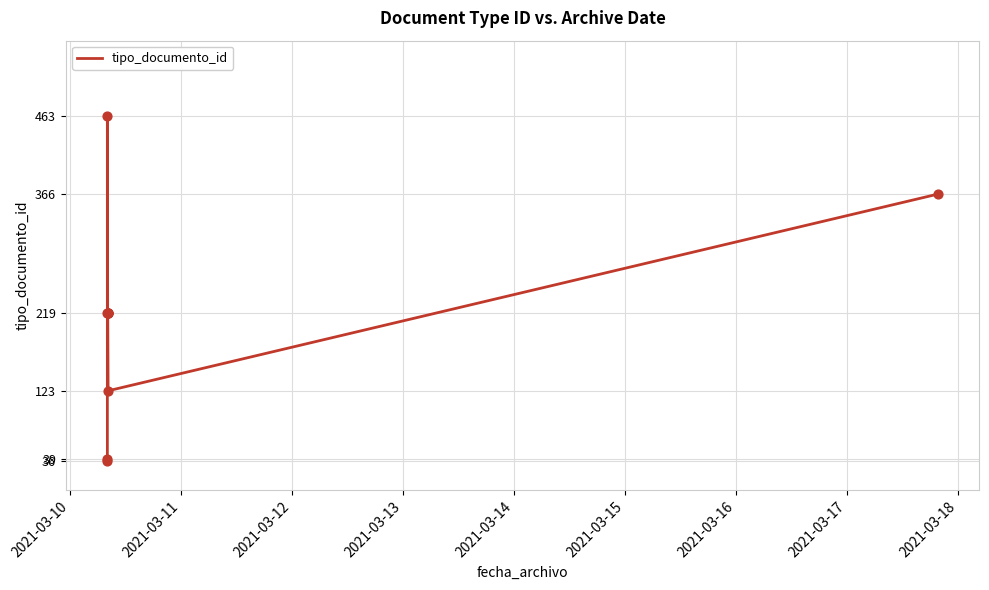

What is the change in value from 2021-03-11 to 2021-03-16?

+180